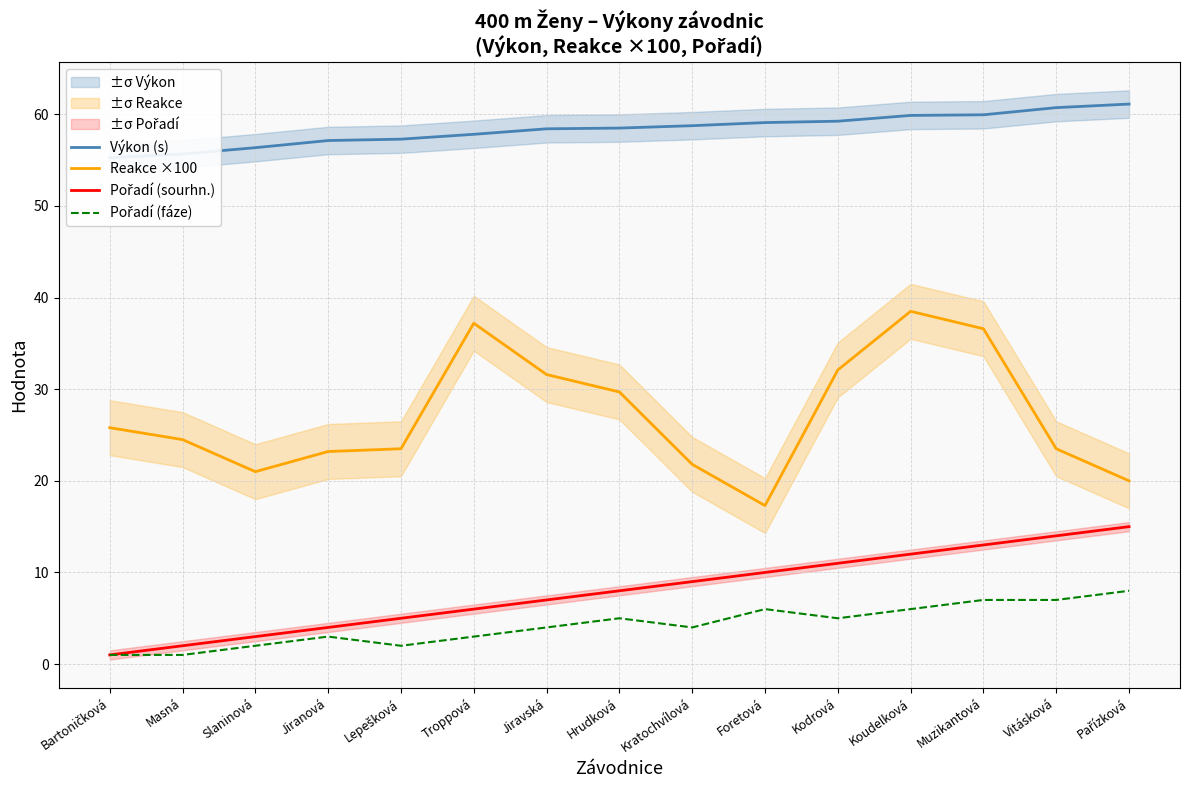

Which category has the lowest value in the Pořadí (sourhn.) series?

Bartoničková